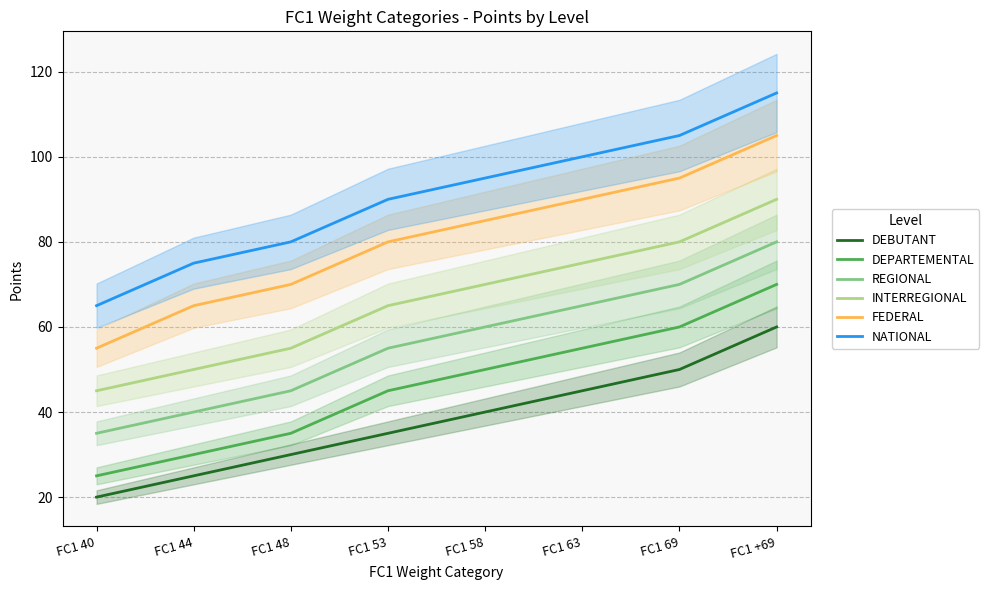

What is the sum of all FEDERAL values?

645